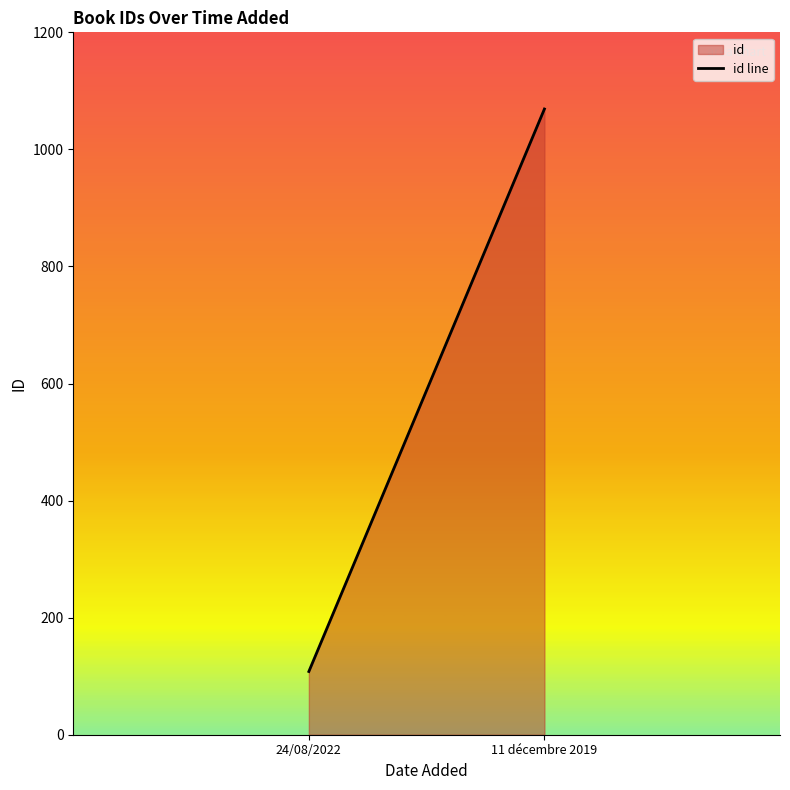

Count the values in the range 108 to 1069.

2